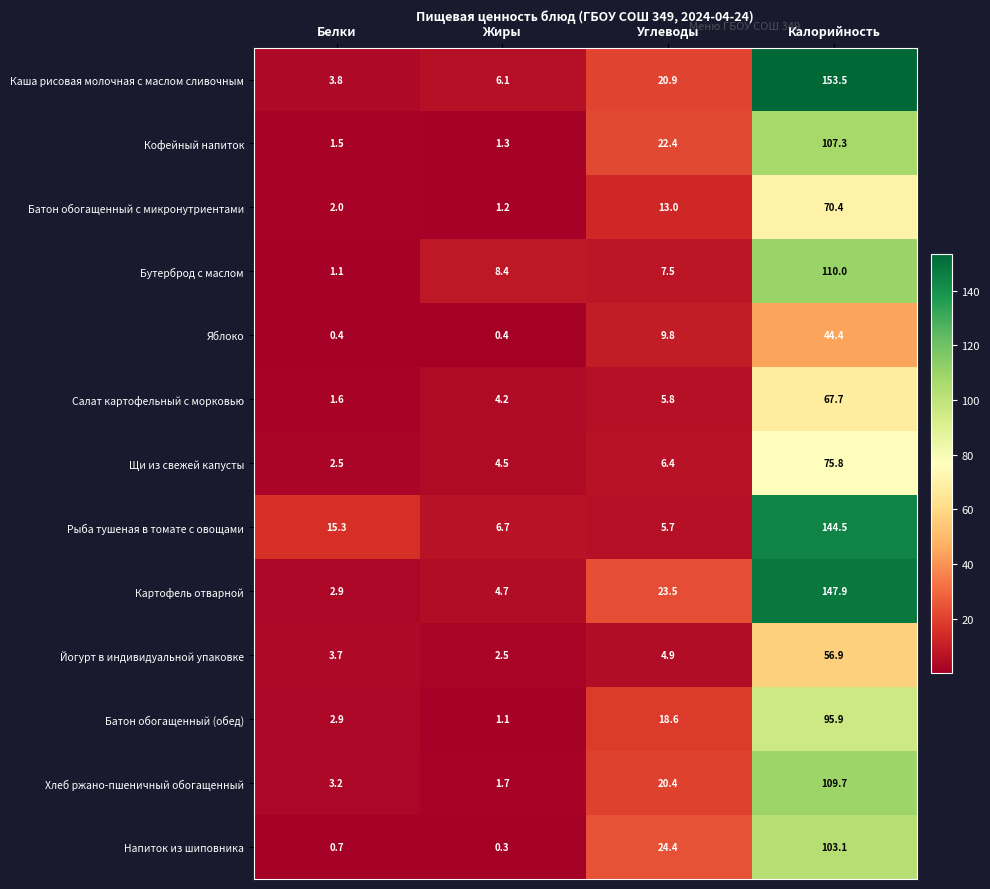

Is the value of Картофель отварной at Калорийность greater than the value of Батон обогащенный с микронутриентами at Углеводы?

Yes